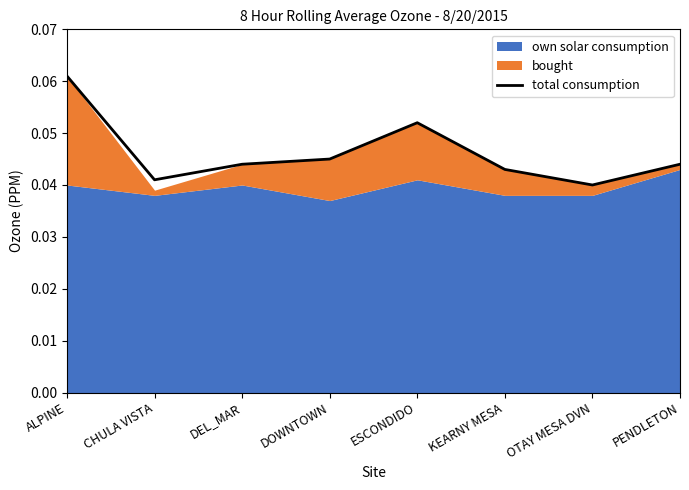

Which category has the lowest value across all series?

OTAY MESA DVN